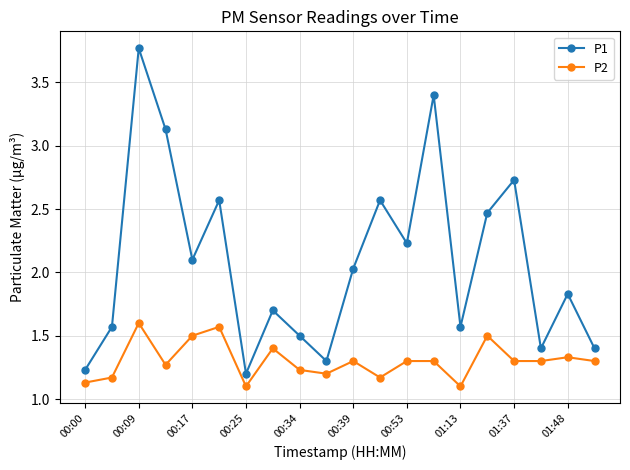

Which series has the largest total across all categories?

P1